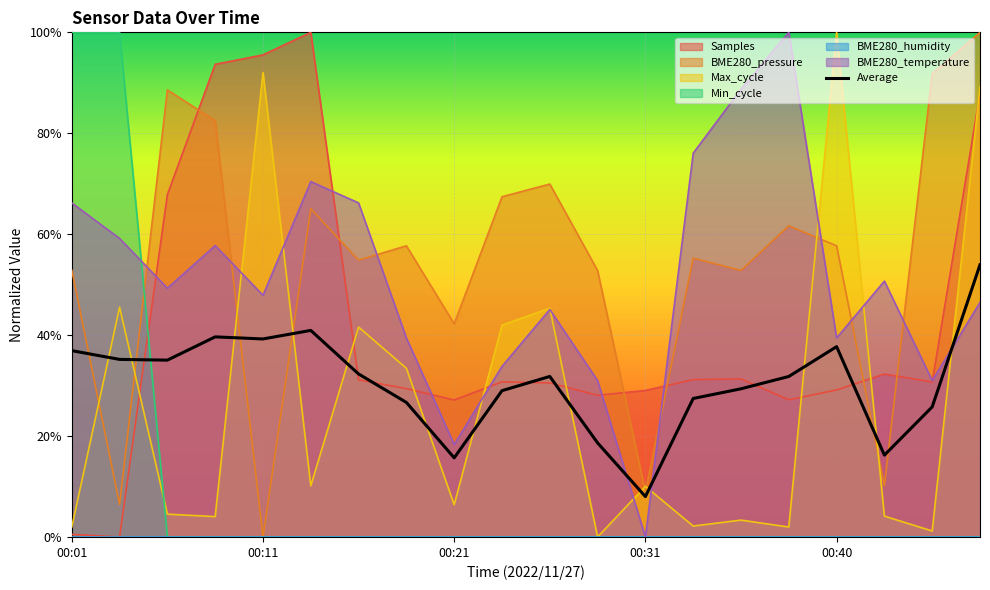

Which has a higher value, 00:31 or 14?

00:31